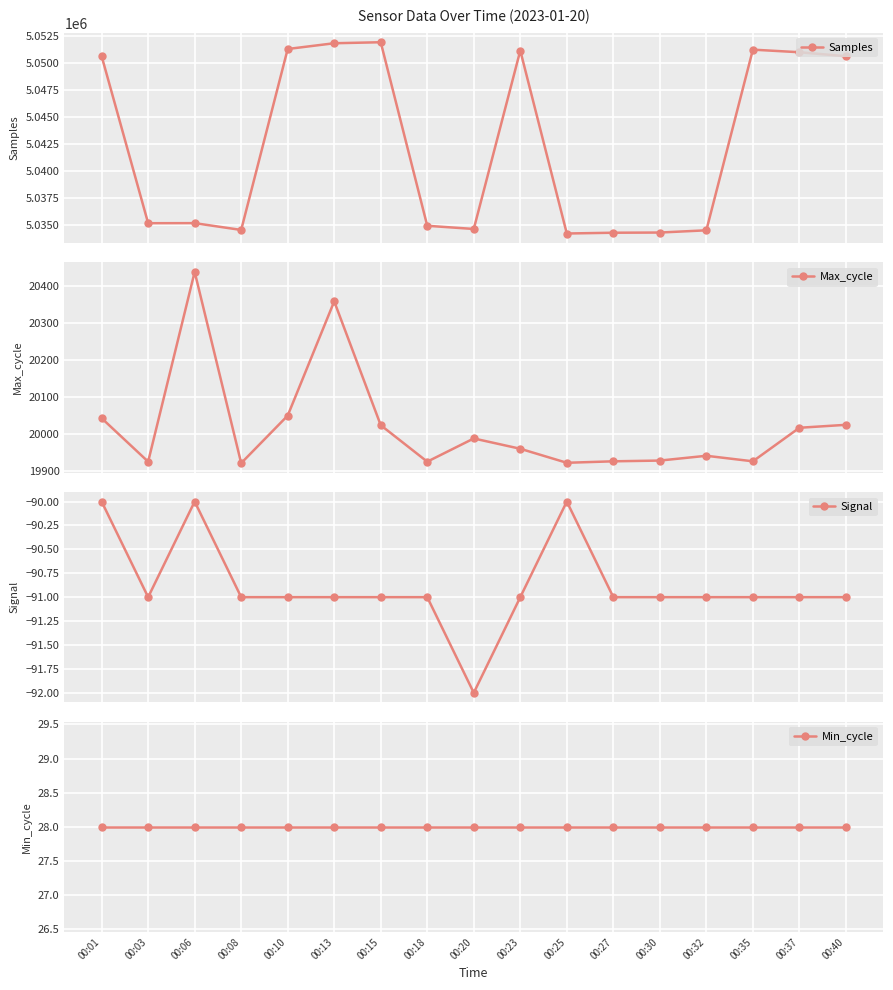

What is the value of the Min_cycle point at the 8th from the left?

28